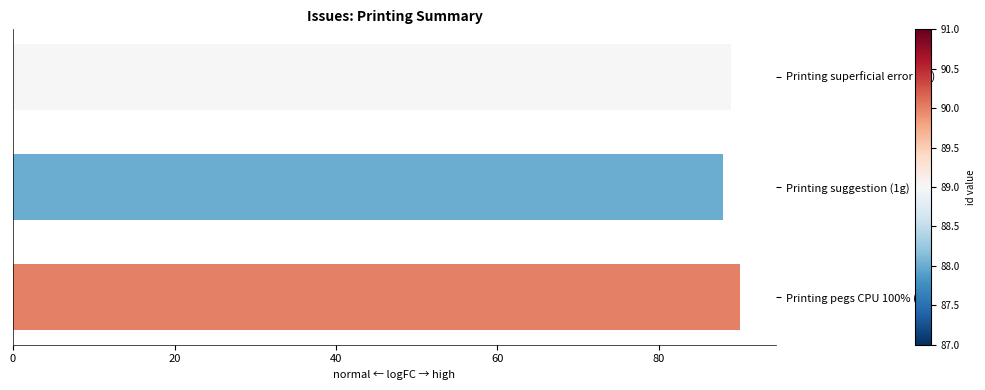

What is the value of the 2nd bar from the top?

88